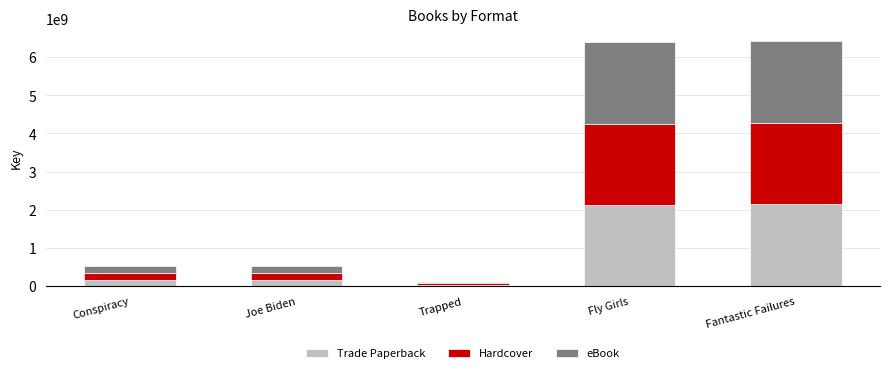

What is the total value across all series at Conspiracy?

517291449